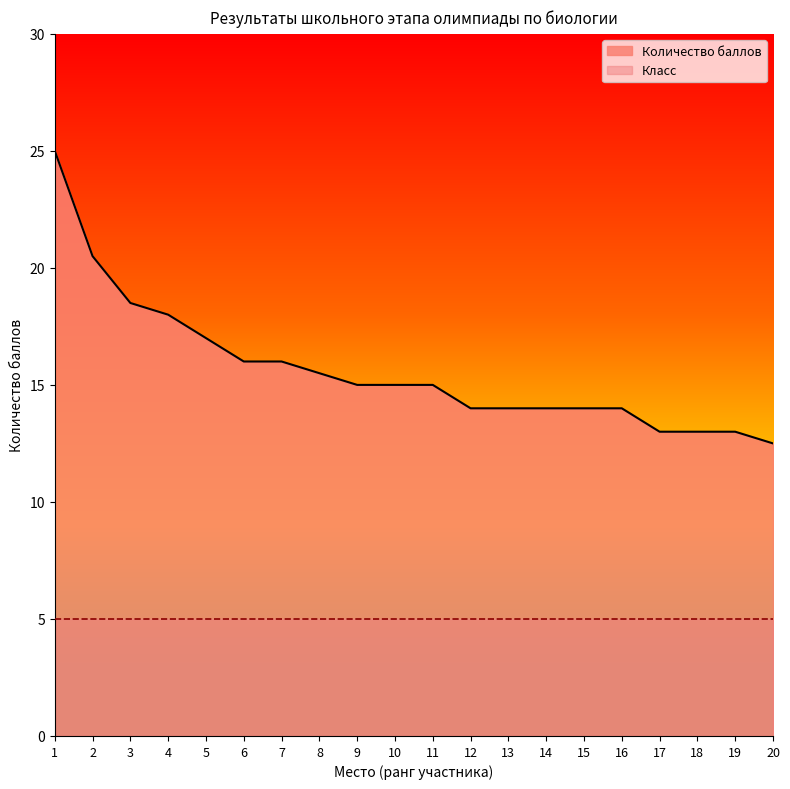

What is the average value?

15.7